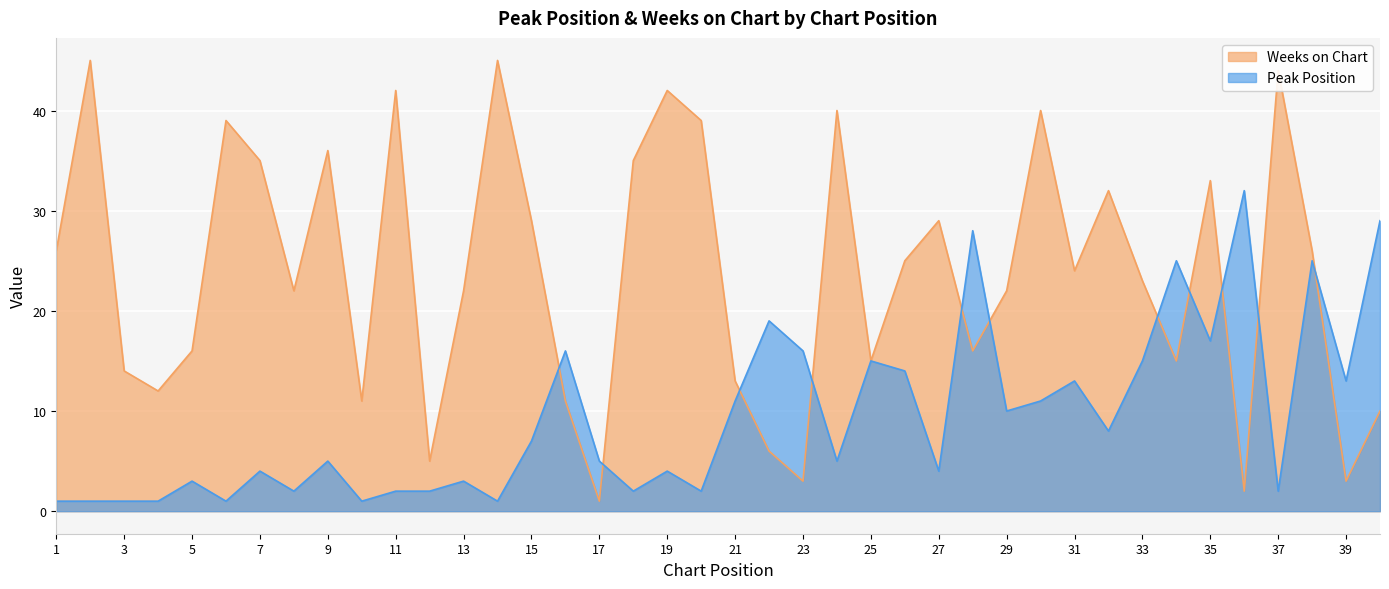

Which series changed the most between 17 and 23?

Peak Position